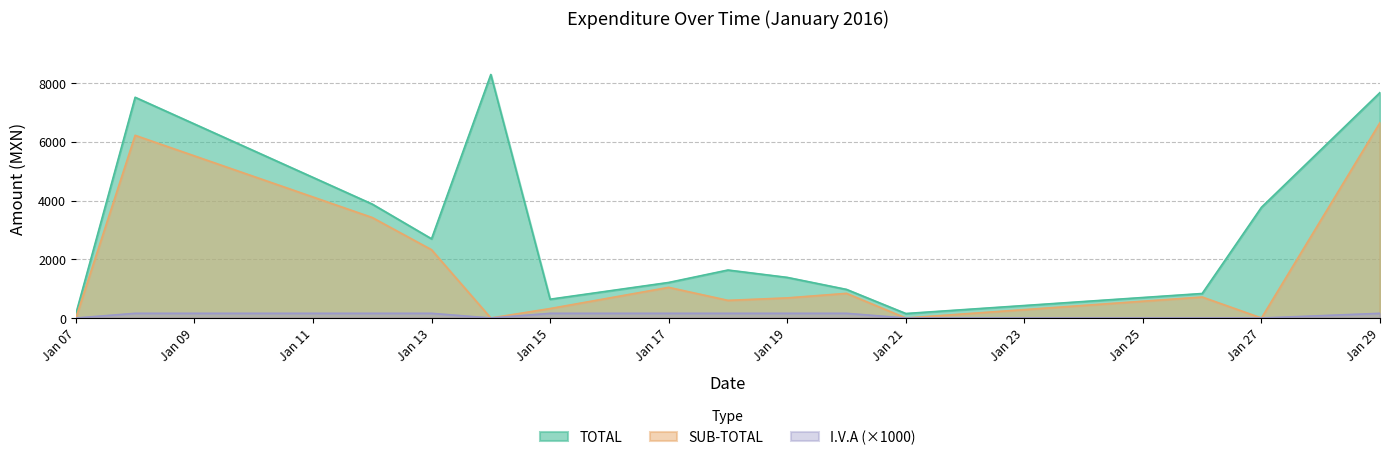

What is the sum of the TOTAL values at Jan 17 and Jan 13?

3909.2